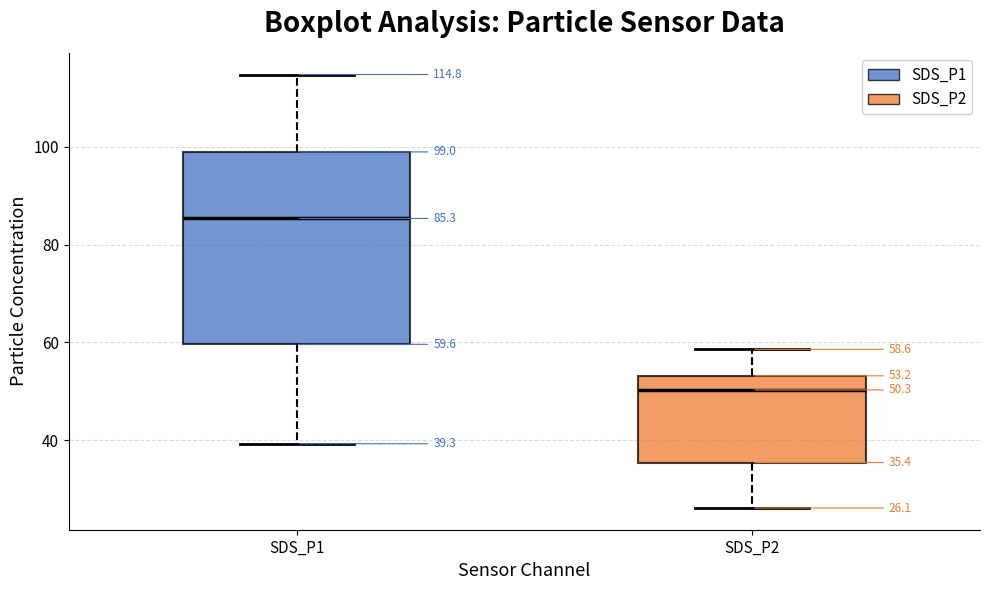

Which box is the tallest, from its lower edge to its upper edge?

SDS_P1